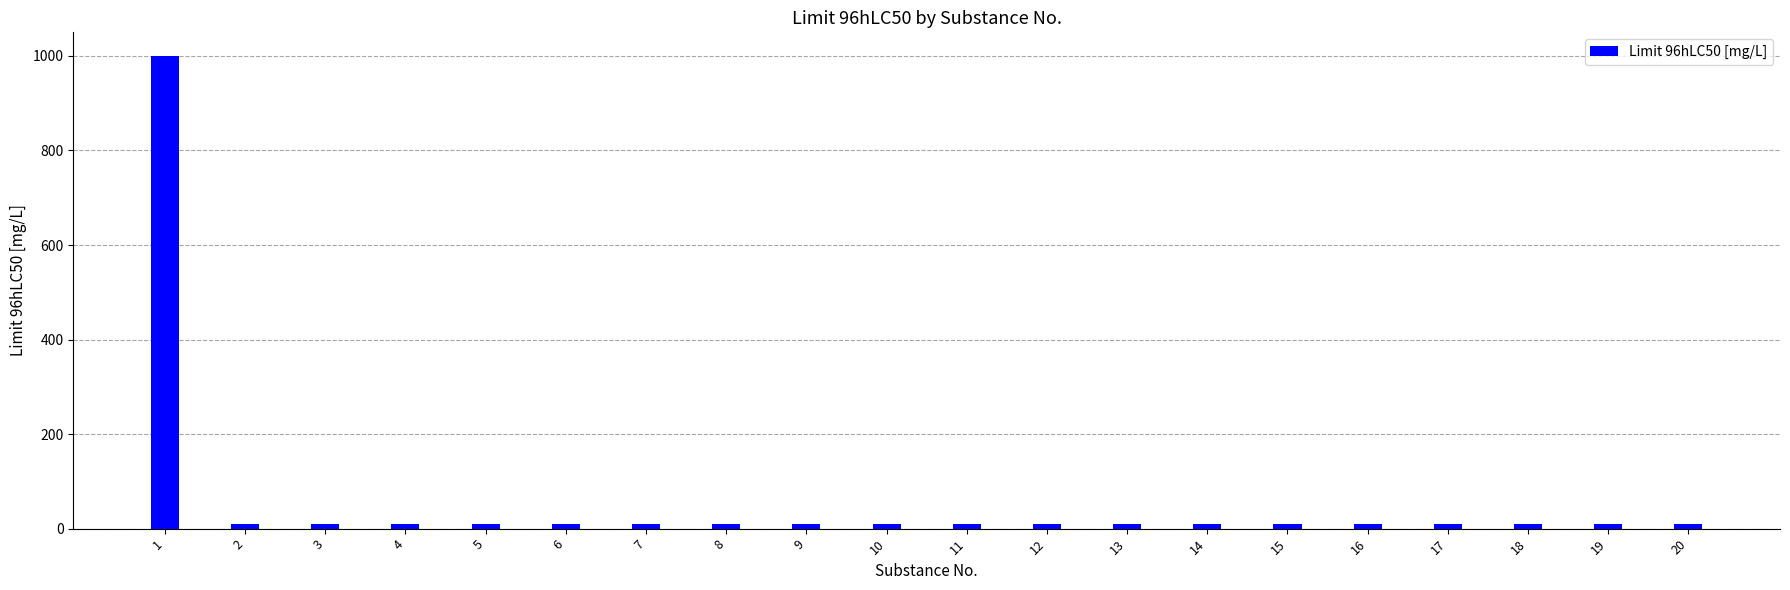

Reading left to right, extract all data points from this chart.

1=1000	2=10	3=10	4=10	5=10	6=10	7=10	8=10	9=10	10=10	11=10	12=10	13=10	14=10	15=10	16=10	17=10	18=10	19=10	20=10